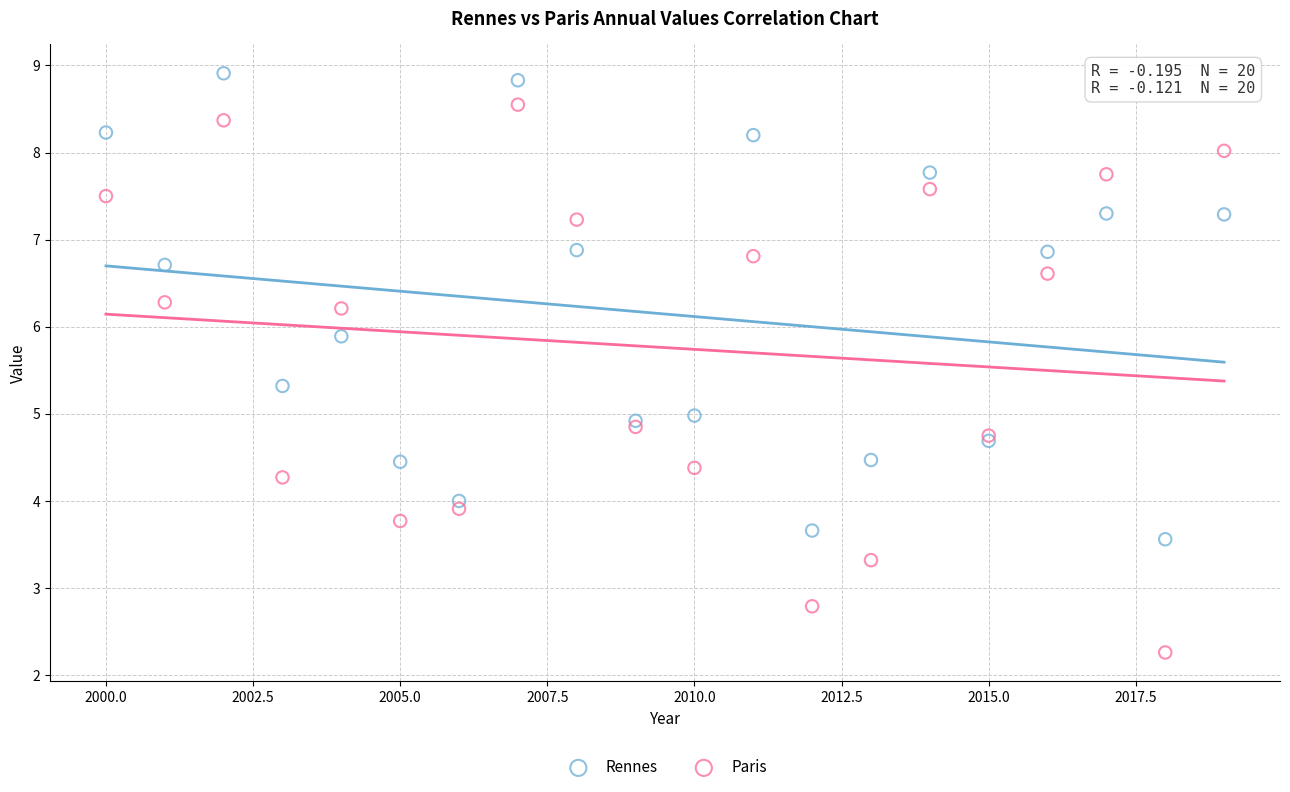

What are all the series names shown in the legend?

Rennes, Paris